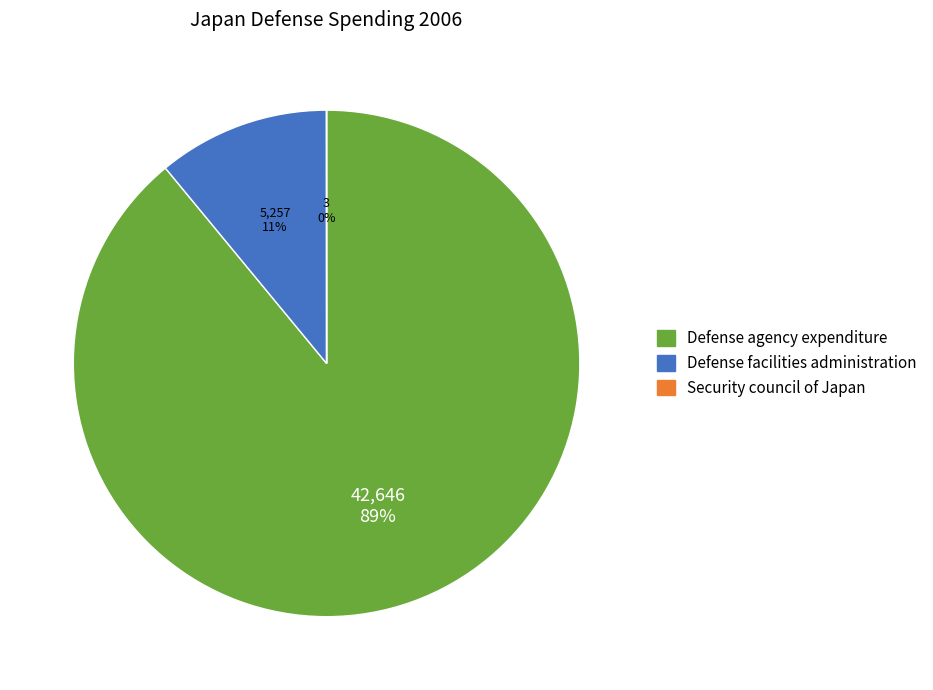

Which has a higher value, Defense facilities administration or Defense agency expenditure?

Defense agency expenditure